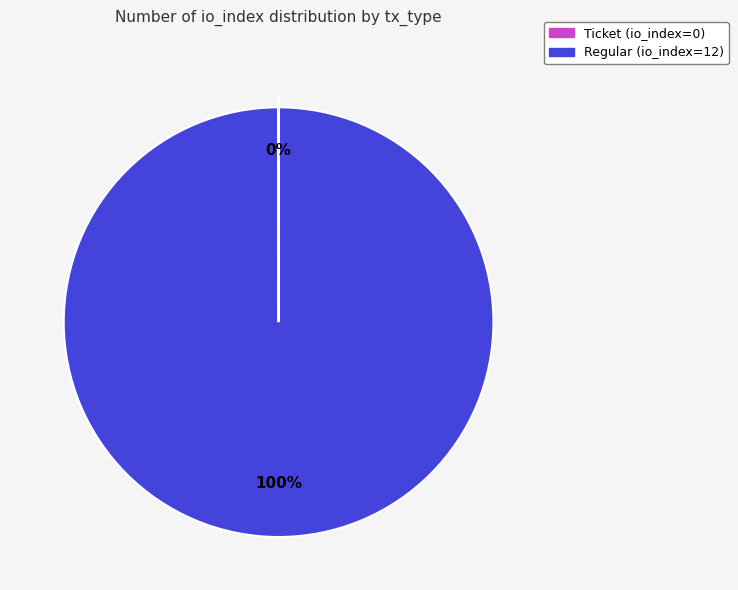

Does any single category account for the majority?

Yes